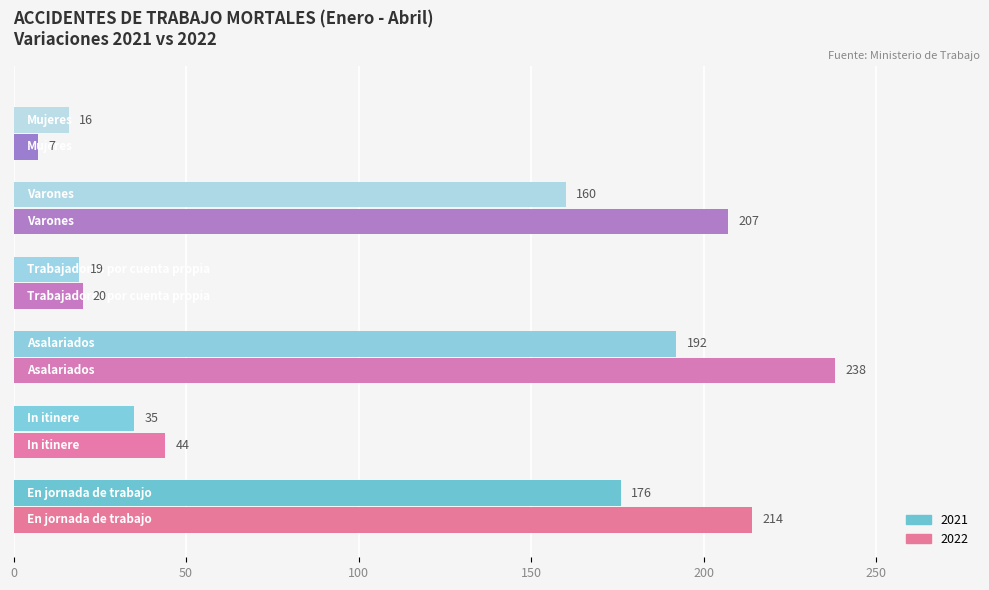

Which series has the largest total across all categories?

2022